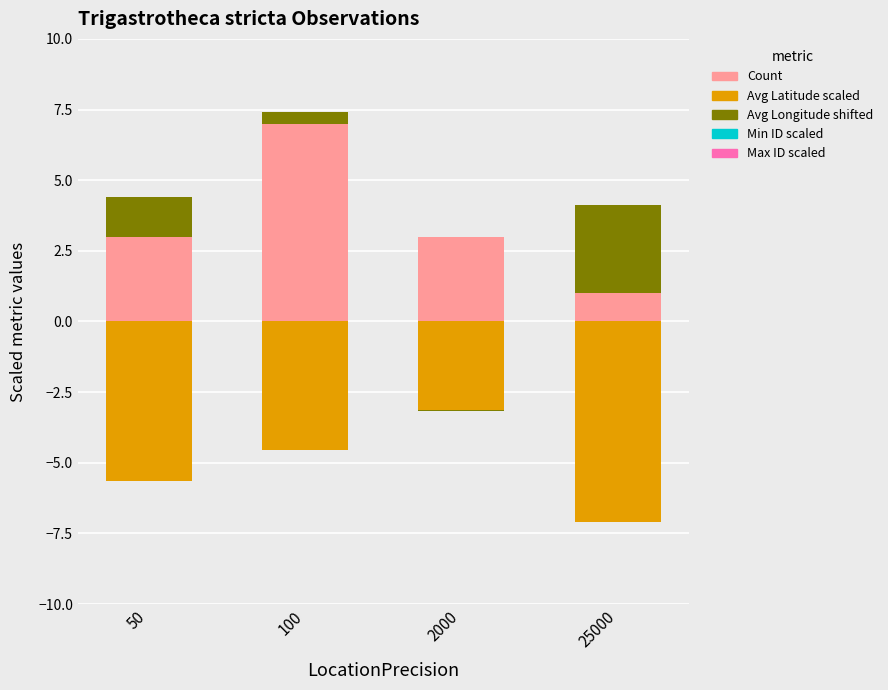

Count the Min ID scaled values in the range 0 to 1.

4